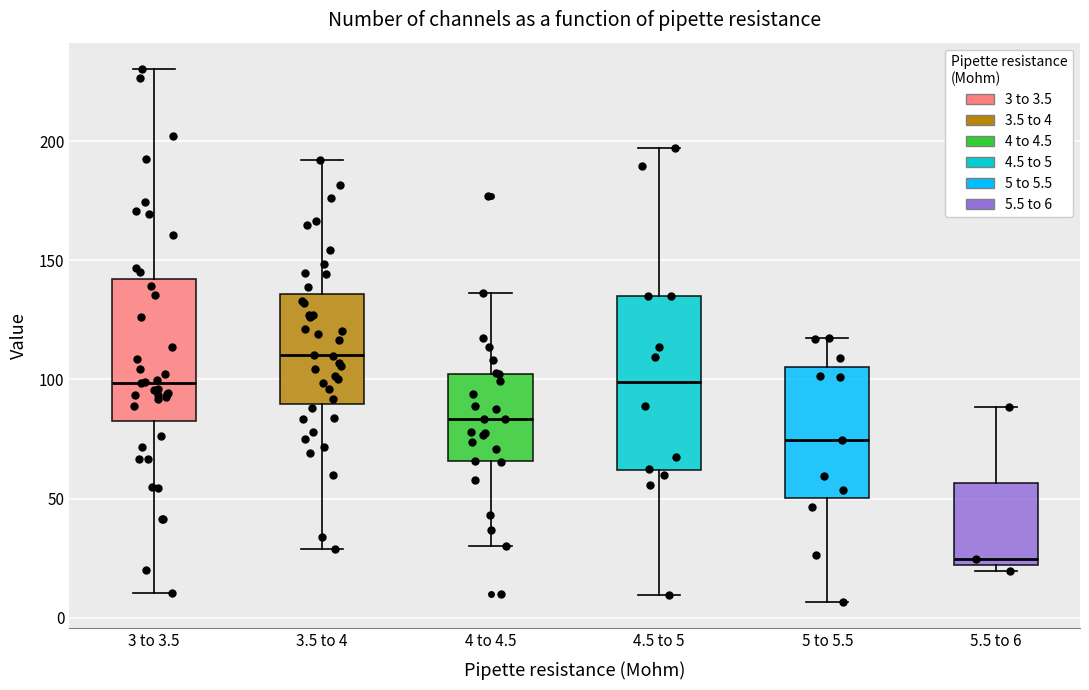

Which box's median line is the lowest?

5.5 to 6